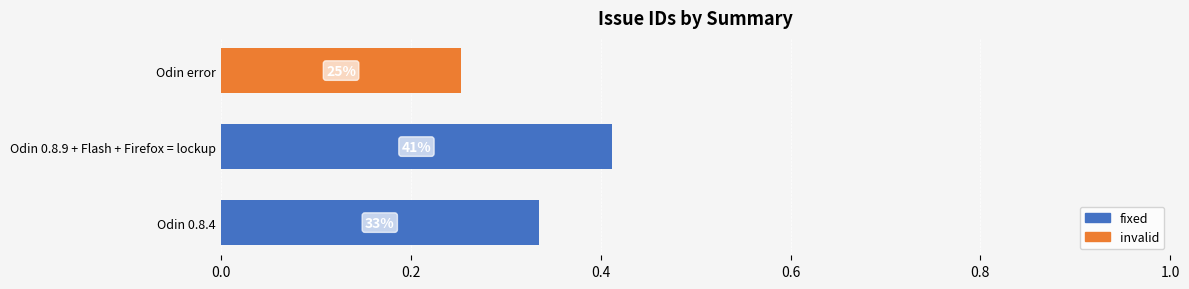

What are all the series names shown in the legend?

fixed, invalid